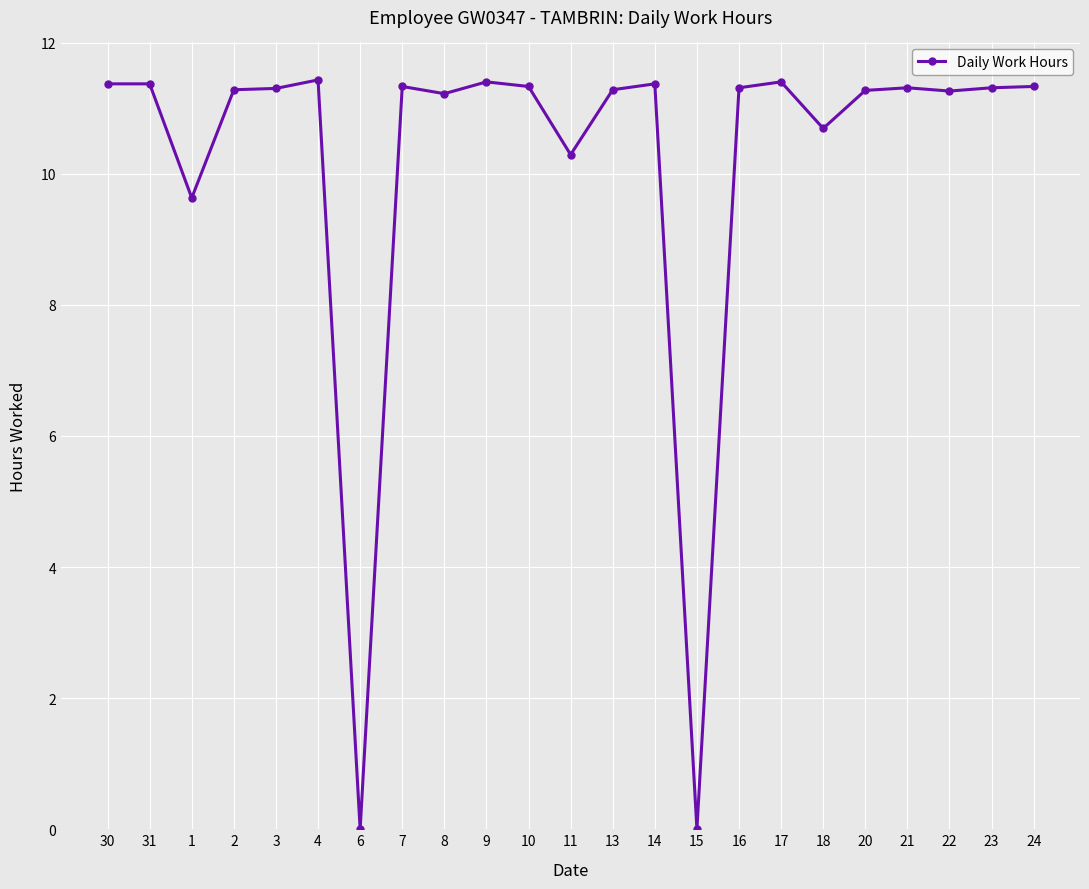

Is it true that the value at 31 is 4.9?

False